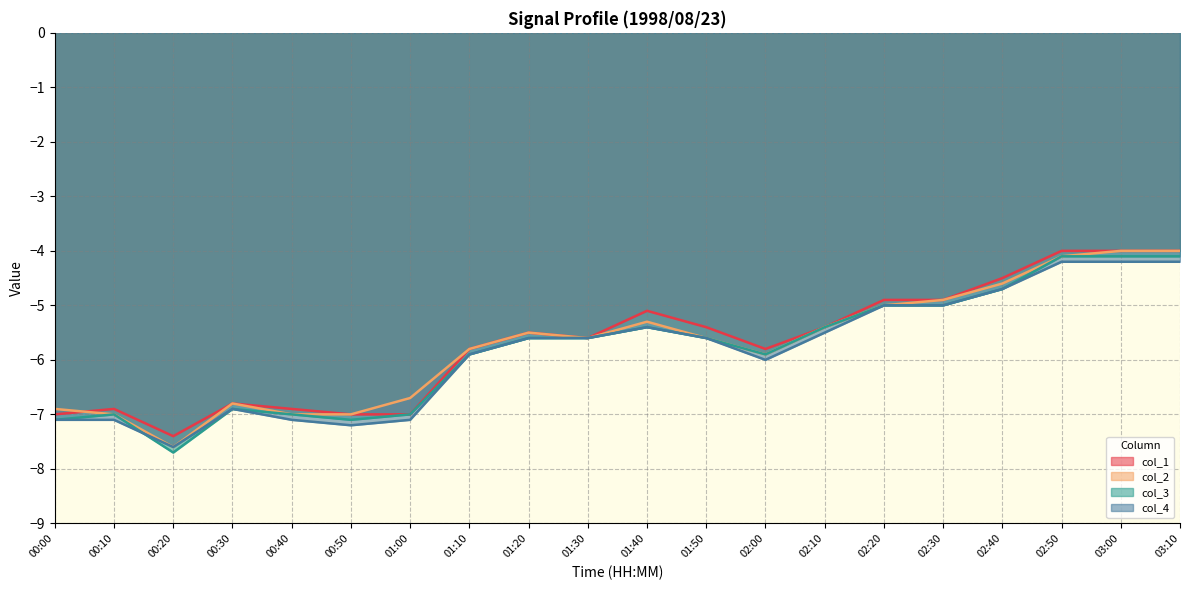

What position from the left is 03:00?

19